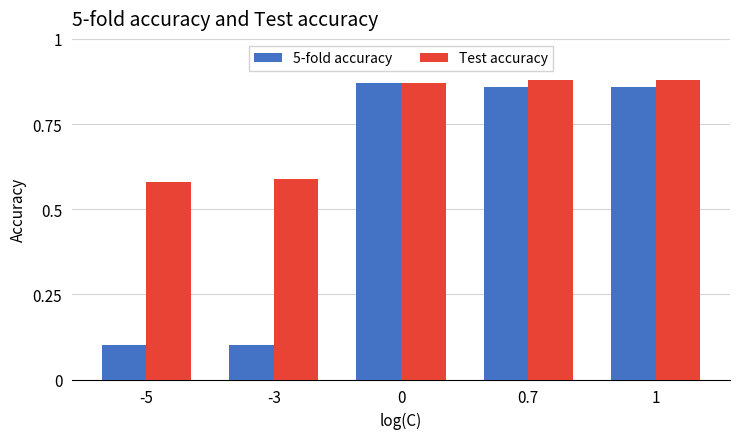

What position from the left is 0?

3